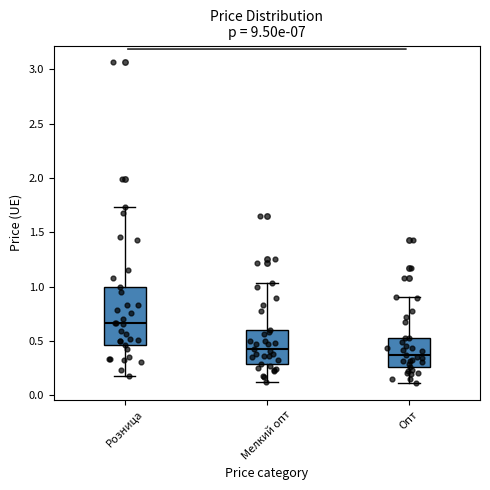

Reading left to right, transcribe this box plot: for each box, give where its median line is, the range the box spans, and where its two whiskers end, as read against the y-axis. The values are not printed on the chart, so give them approximately, as read against the axis.

Розница: median 0.65, box 0.45 to 1.00, whiskers 0.15 to 1.75
Мелкий опт: median 0.45, box 0.30 to 0.60, whiskers 0.10 to 1.05
Опт: median 0.35, box 0.25 to 0.50, whiskers 0.10 to 0.90